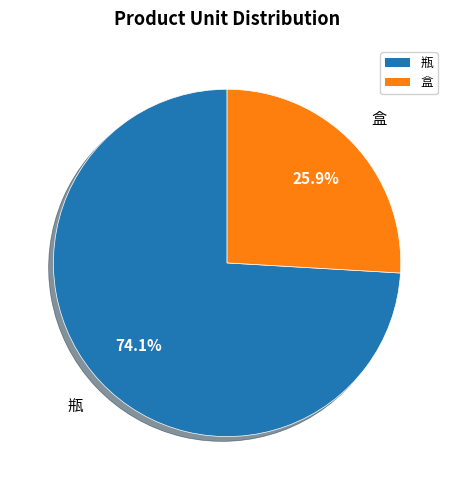

Does 盒 account for over 50% of the chart?

No